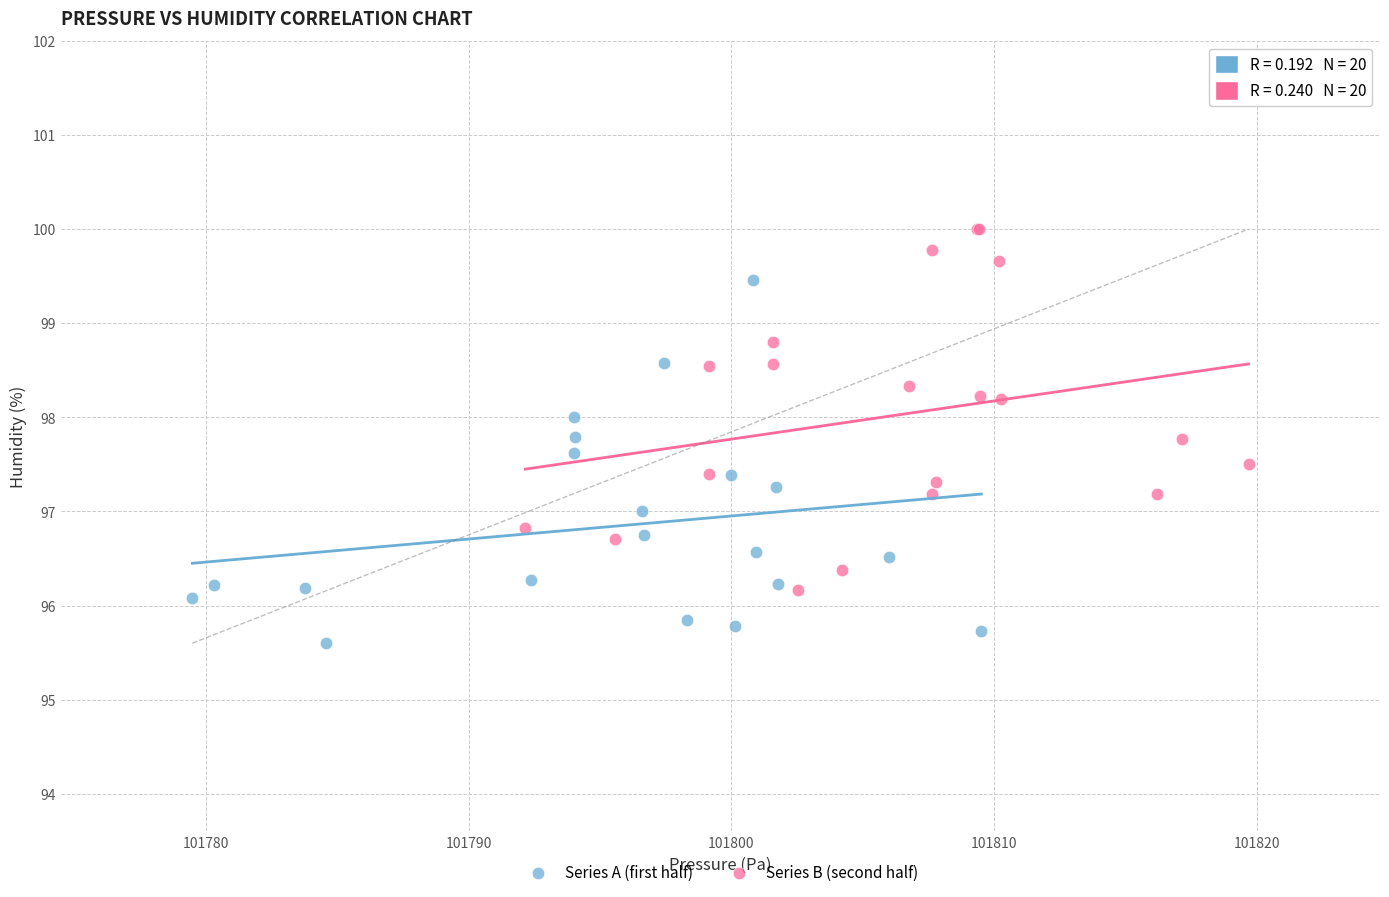

Which series reaches the maximum Y coordinate?

Series B (second half)